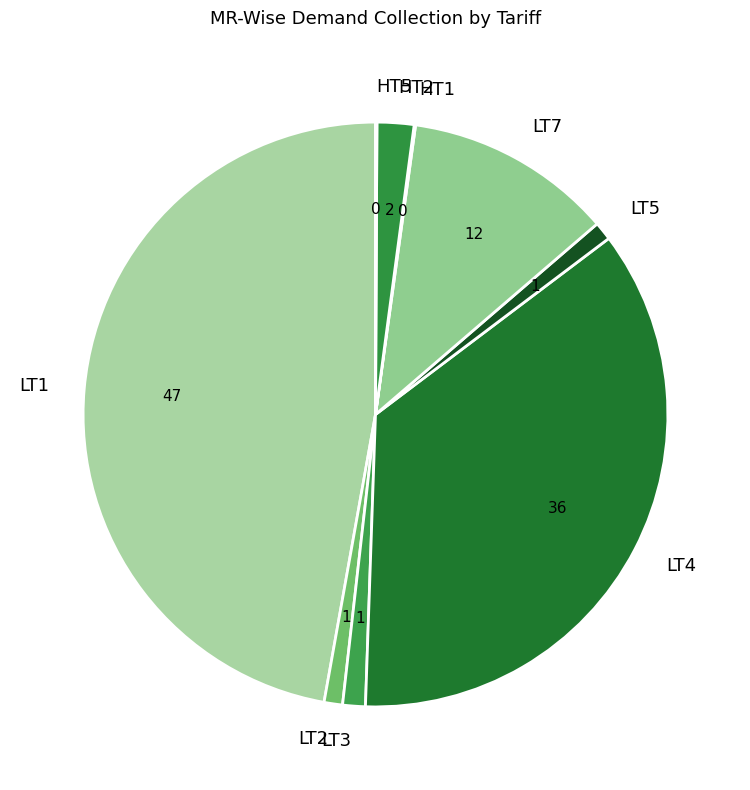

True or false: HT2 accounts for 14% of the total.

False